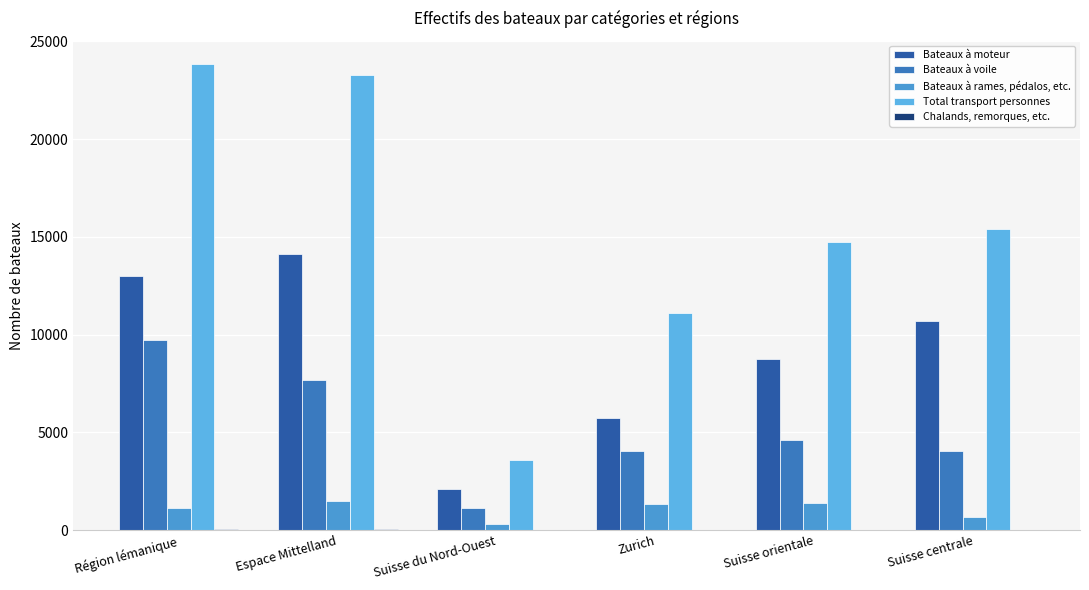

How many groups of bars are there?

6